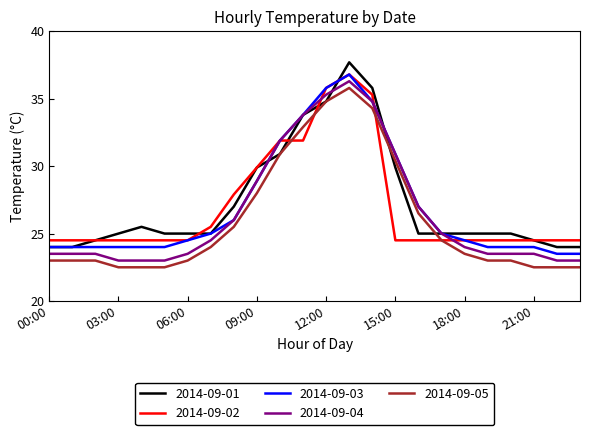

Reading left to right, what are all the values shown in this chart?

2014-09-01: 24.0	24.0	24.5	25.0	25.5	25.0	25.0	25.0	27.0	29.9	30.9	33.8	34.8	37.7	35.8	29.9	25.0	25.0	25.0	25.0	25.0	24.5	24.0	24.0
2014-09-02: 24.5	24.5	24.5	24.5	24.5	24.5	24.5	25.5	27.9	29.9	31.9	31.9	35.8	36.8	35.3	24.5	24.5	24.5	24.5	24.5	24.5	24.5	24.5	24.5
2014-09-03: 24.0	24.0	24.0	24.0	24.0	24.0	24.5	25.0	26.0	28.9	31.9	33.8	35.8	36.8	34.8	30.9	27.0	25.0	24.5	24.0	24.0	24.0	23.5	23.5
2014-09-04: 23.5	23.5	23.5	23.0	23.0	23.0	23.5	24.5	26.0	28.9	31.9	33.8	35.3	36.3	34.8	30.9	27.0	25.0	24.0	23.5	23.5	23.5	23.0	23.0
2014-09-05: 23.0	23.0	23.0	22.5	22.5	22.5	23.0	24.0	25.5	28.0	30.9	32.9	34.8	35.8	34.3	30.4	26.5	24.5	23.5	23.0	23.0	22.5	22.5	22.5